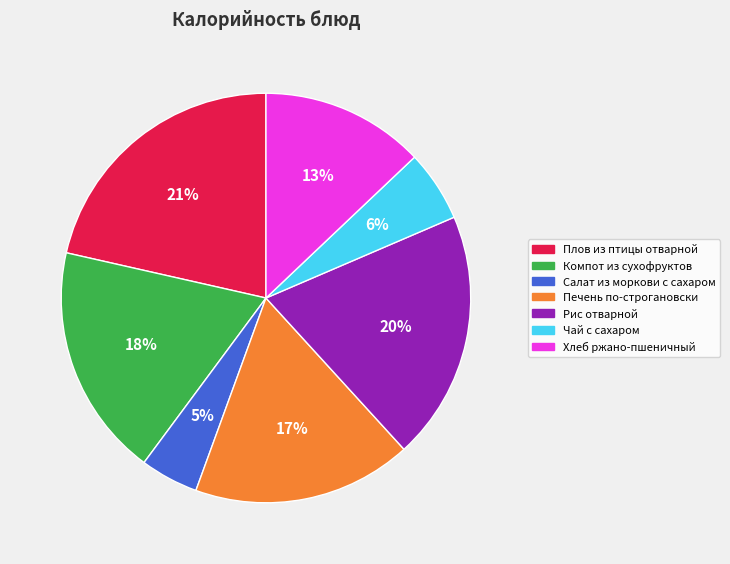

To the nearest percent, what is the combined percentage of Хлеб ржано-пшеничный and Компот из сухофруктов?

31%